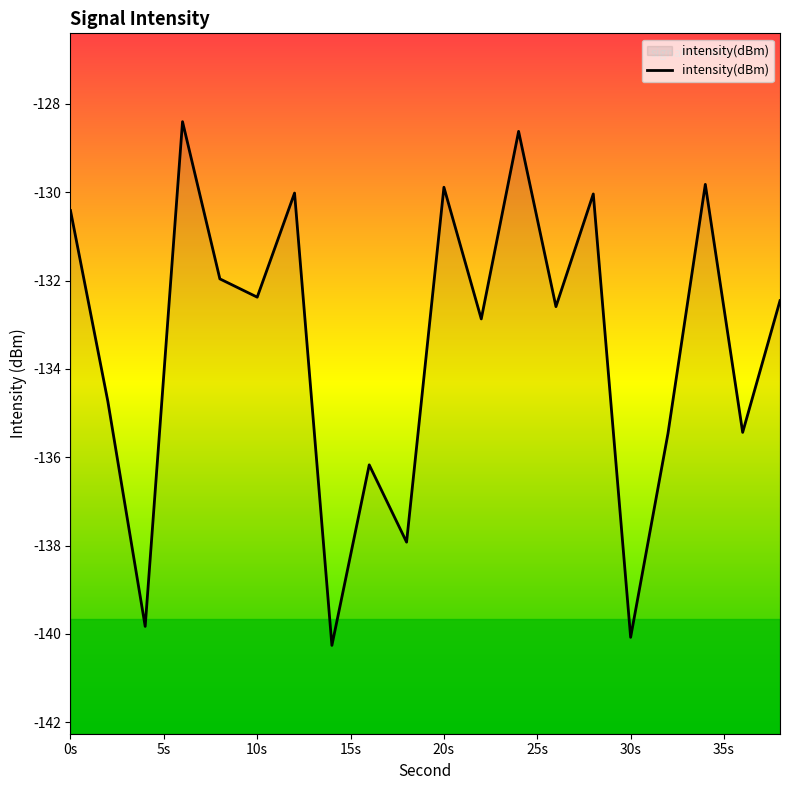

What is the difference between the maximum and minimum values?

11.9